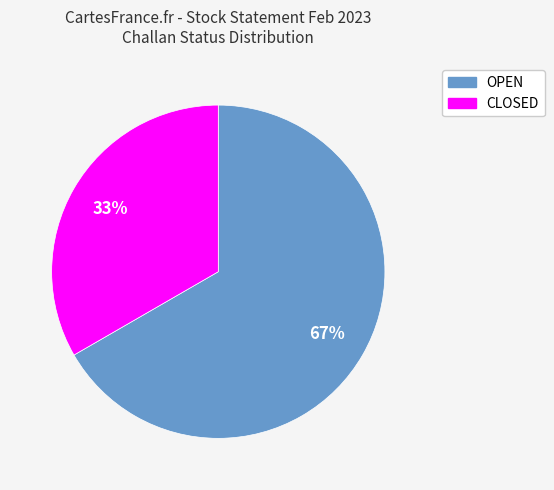

Is there a majority slice in this chart?

Yes